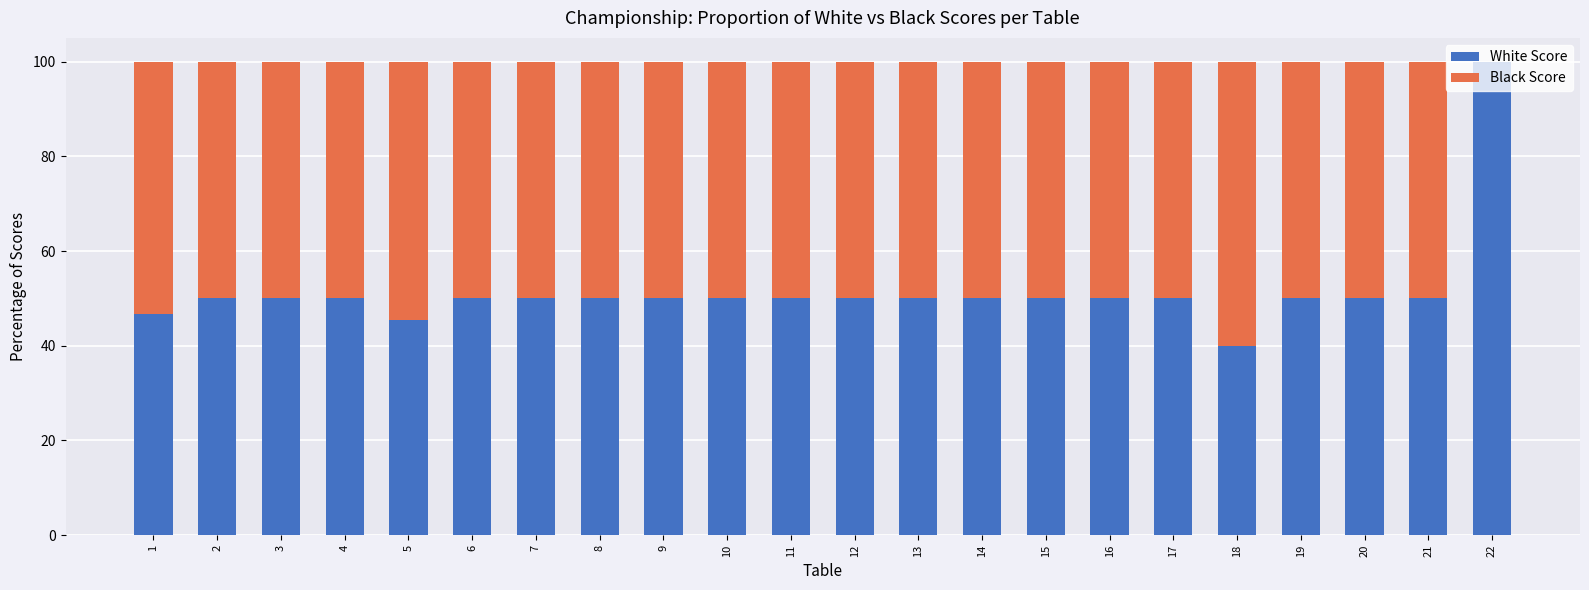

What is the maximum value for White Score?

100.0